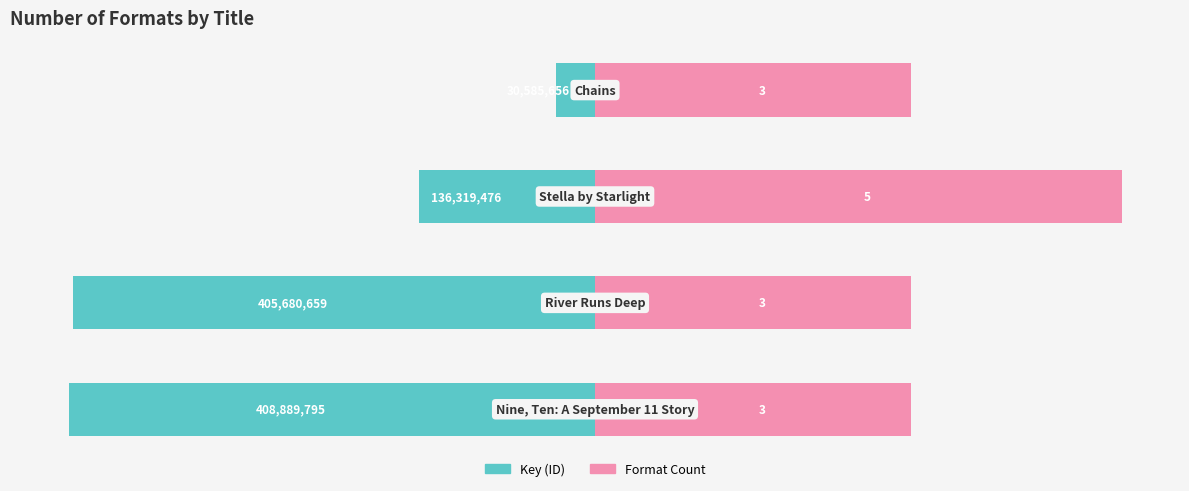

Are the bars horizontal?

Yes